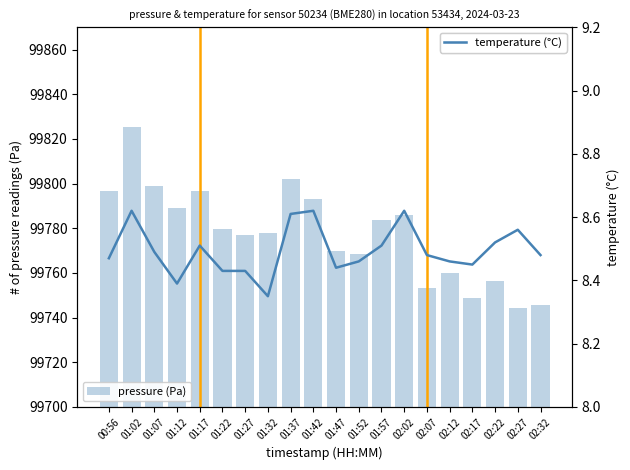

What is the sum of the pressure (Pa) values at 02:17 and 02:22?

199505.0